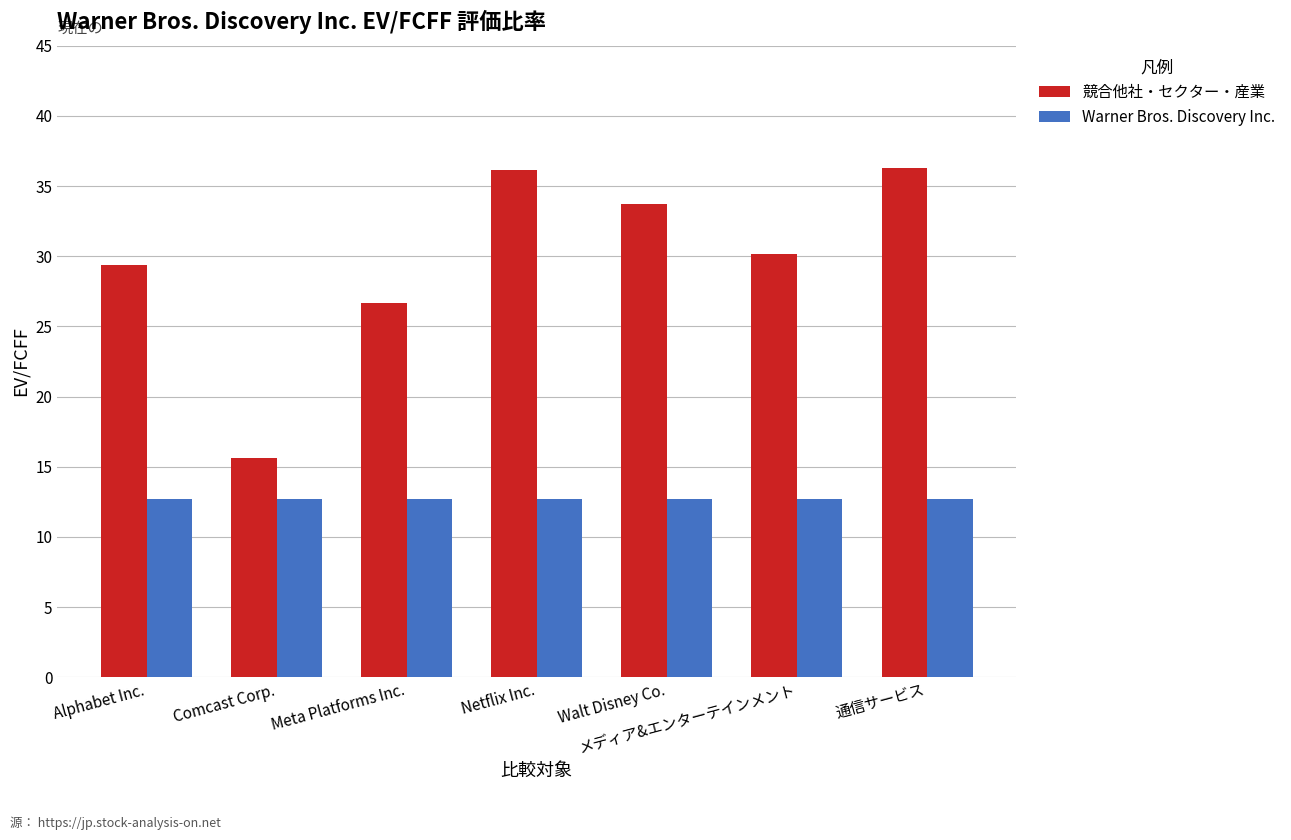

What is the difference between the highest and lowest values at メディア&エンターテインメント?

17.4